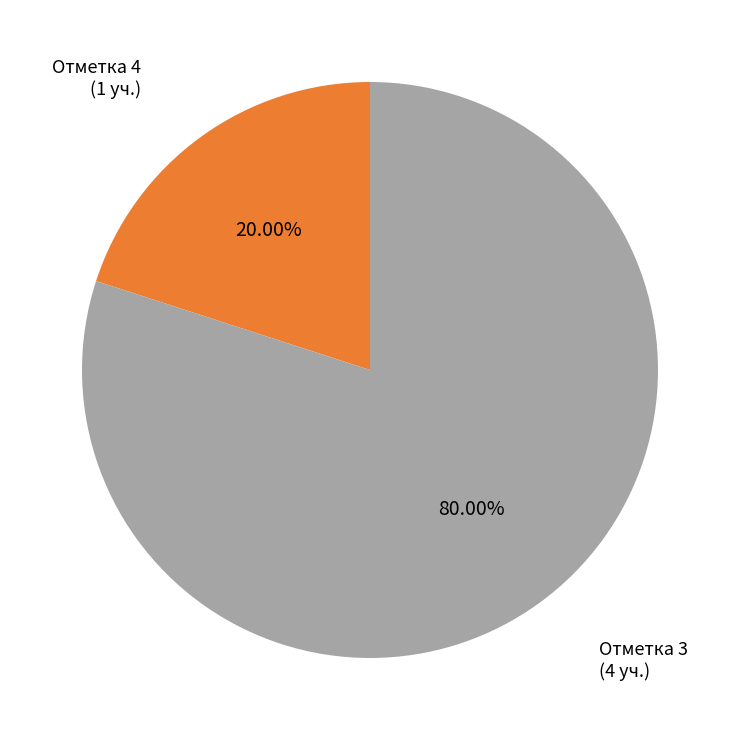

Does any single category account for the majority?

Yes